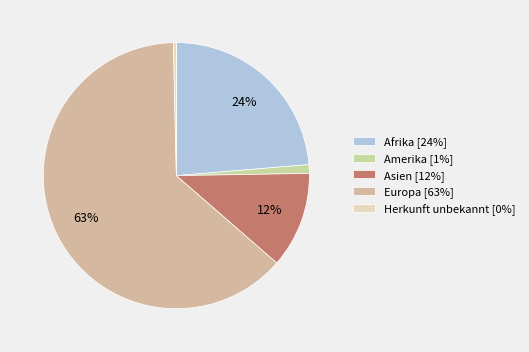

To the nearest percent, what is the difference between the largest and smallest slice percentages?

63%